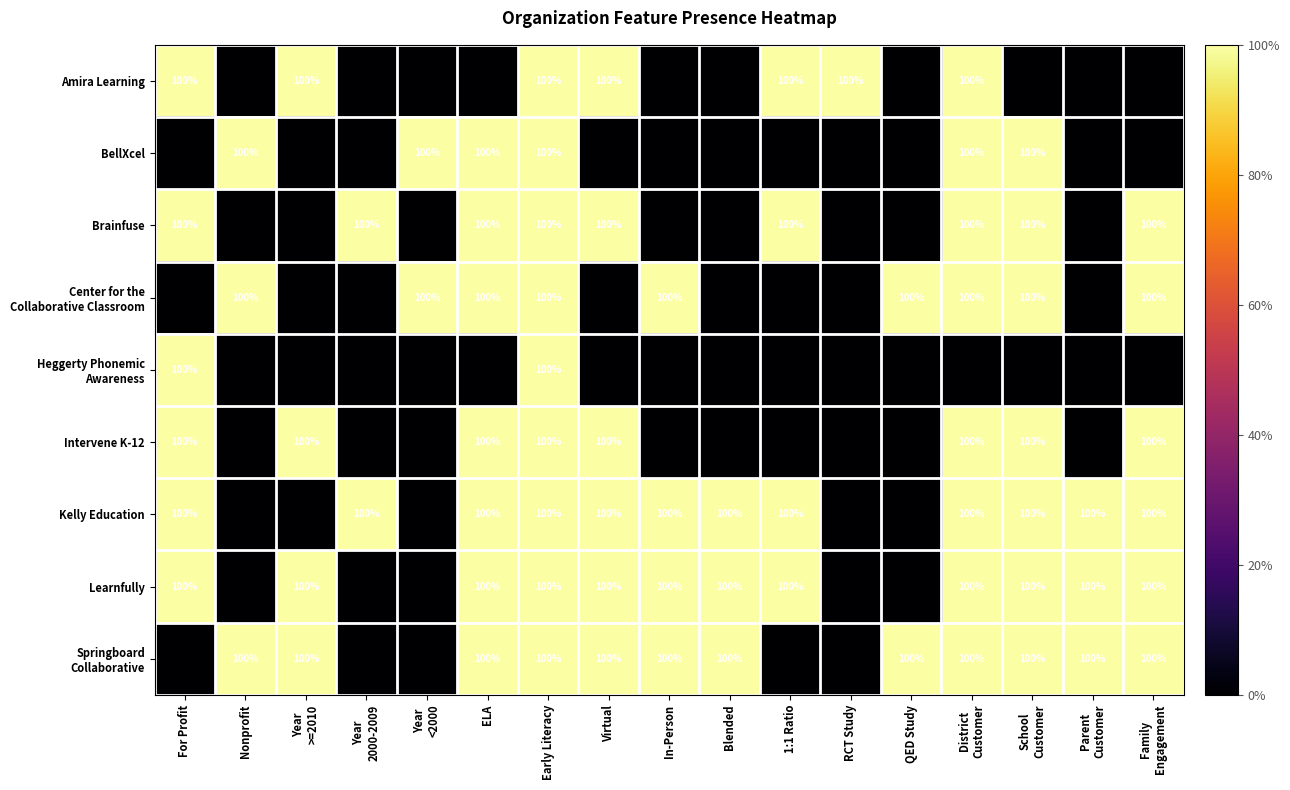

What is the approximate value of Kelly Education at Blended, to the nearest 50?

100